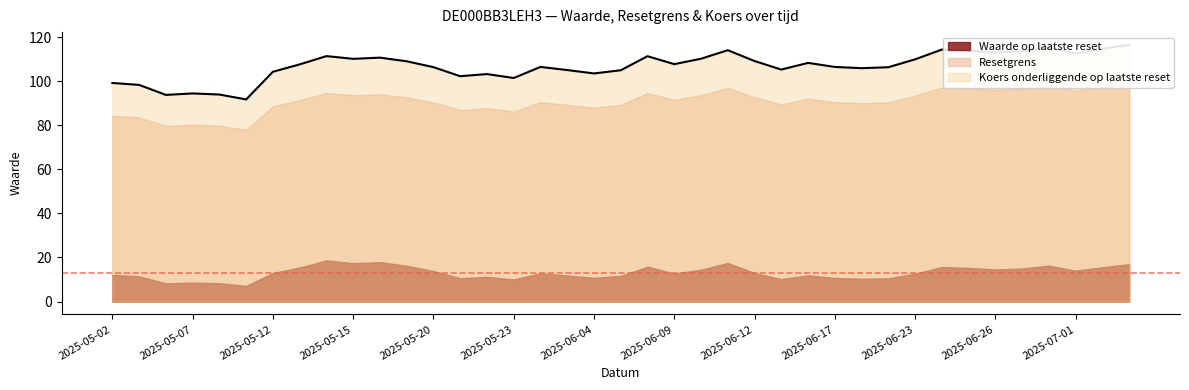

What is the difference between the maximum and minimum values in the Waarde op laatste reset series?

11.5